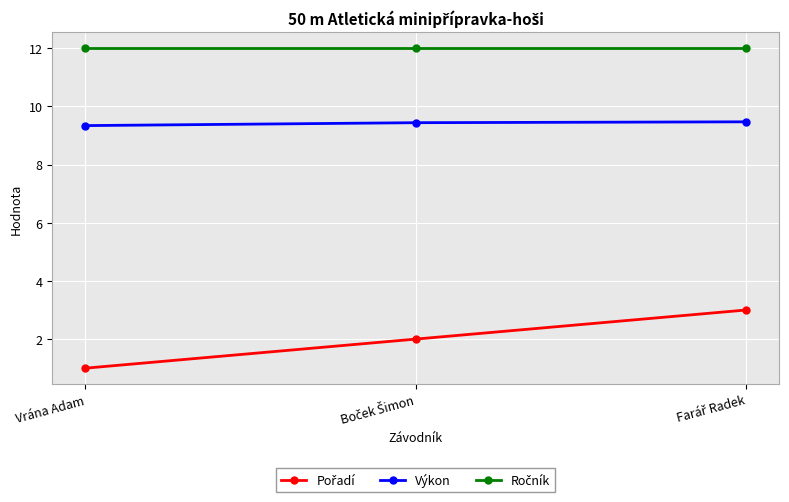

What is the value of the Výkon point at the 3rd from the left?

9.5